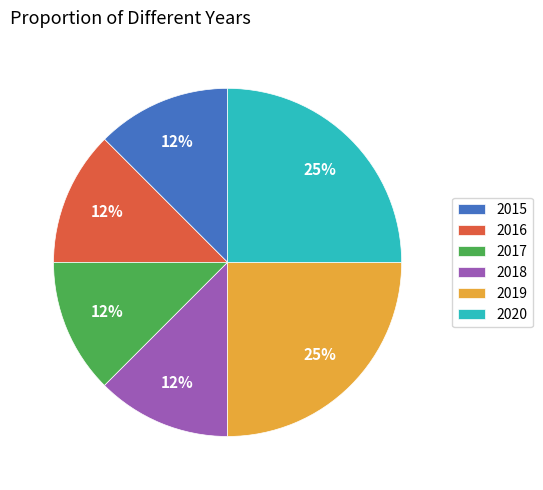

Does 2016 account for over 50% of the chart?

No